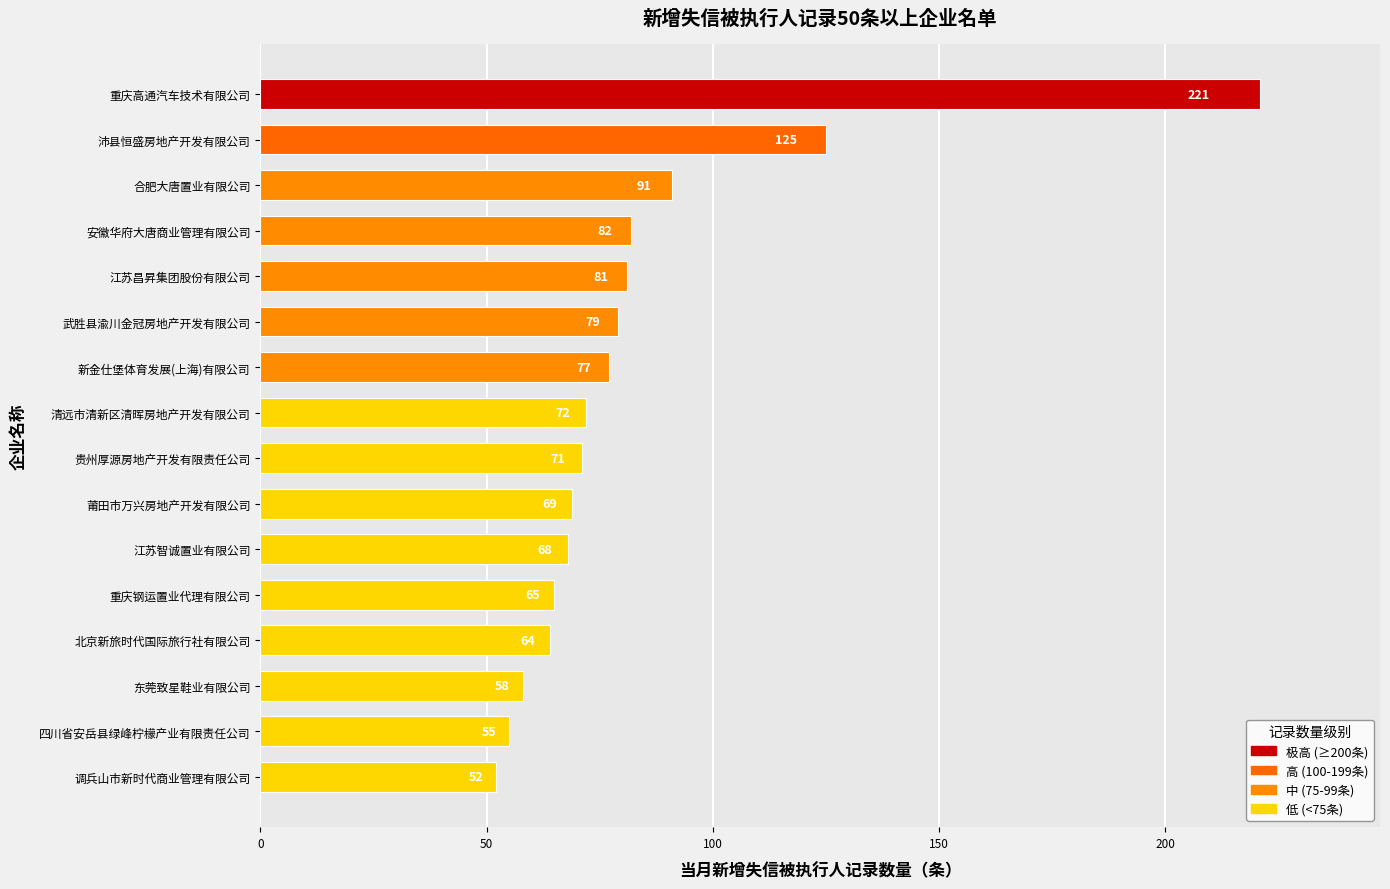

Which category has the lowest value across all series?

调兵山市新时代商业管理有限公司